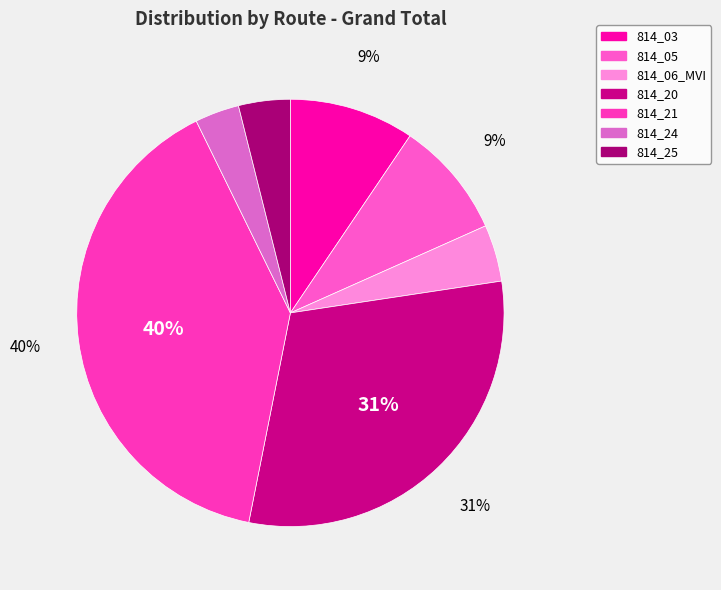

To the nearest percent, what portion does 814_21 represent?

40%